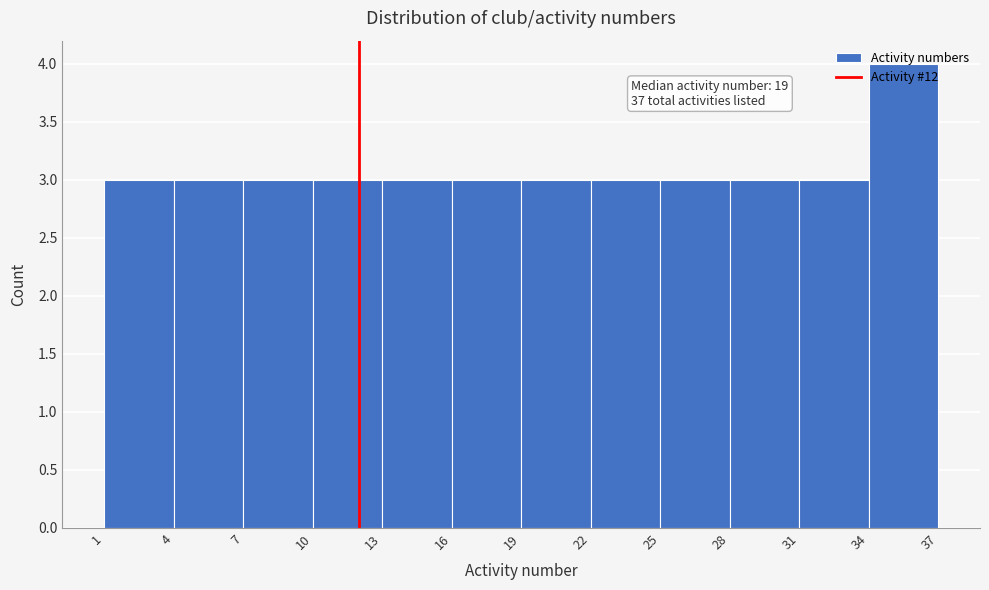

Which range on the x-axis has the tallest bar?

34 to 37